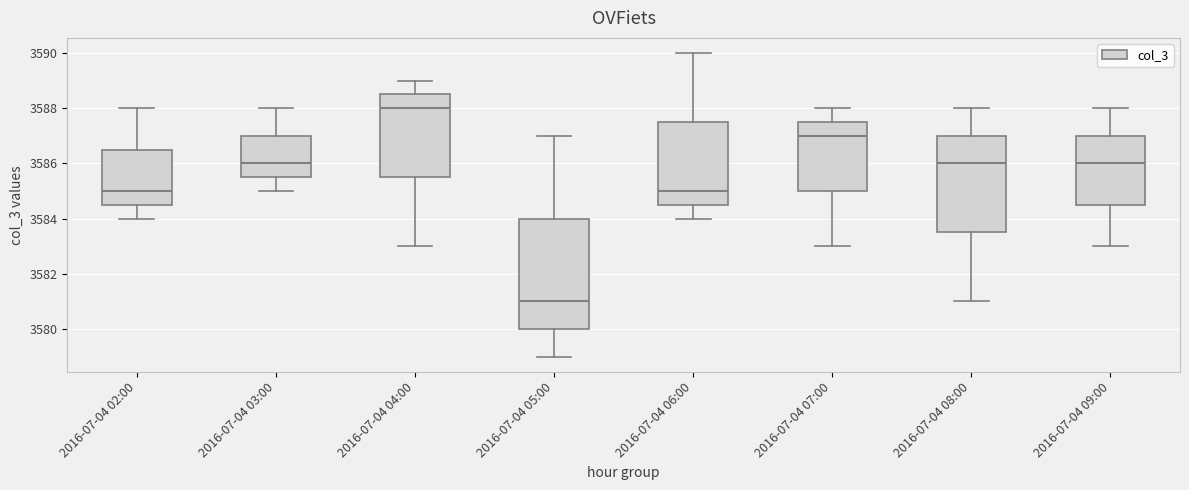

Which box has the highest median line?

2016-07-04 04:00